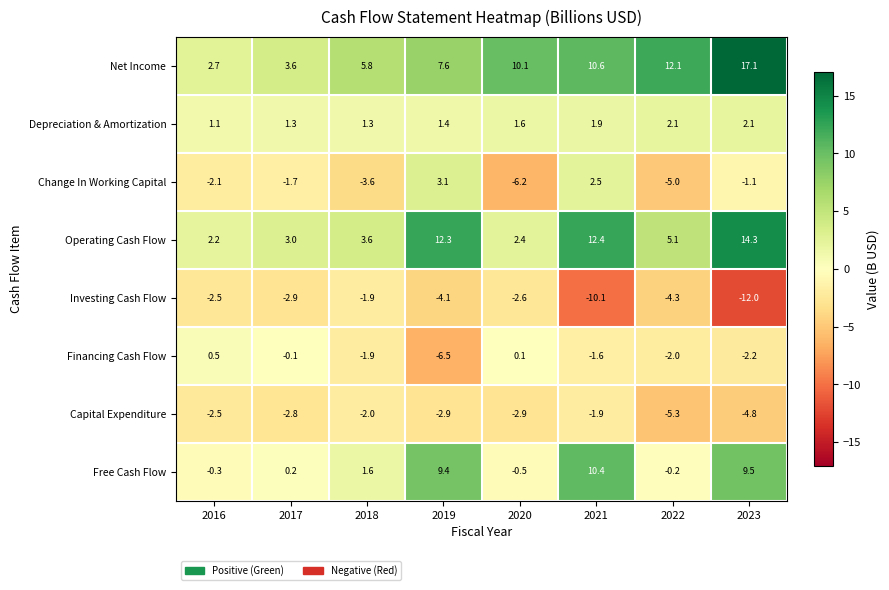

Which series changed the most between 2017 and 2023?

Net Income